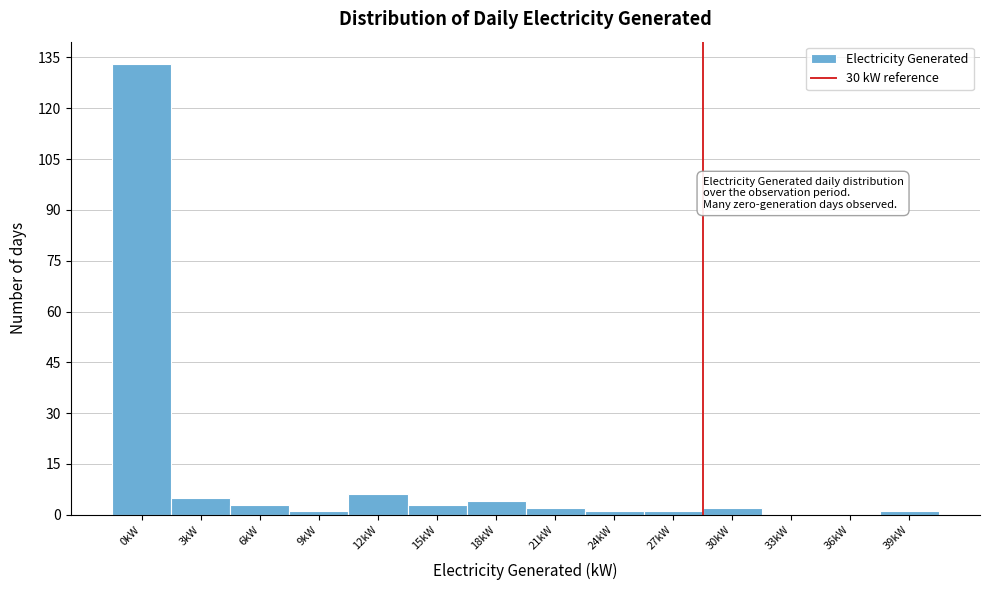

Reading left to right, transcribe all the data shown in this chart.

0kW=133	3kW=5	6kW=3	9kW=1	12kW=6	15kW=3	18kW=4	21kW=2	24kW=1	27kW=1	30kW=2	33kW=0	36kW=0	39kW=1